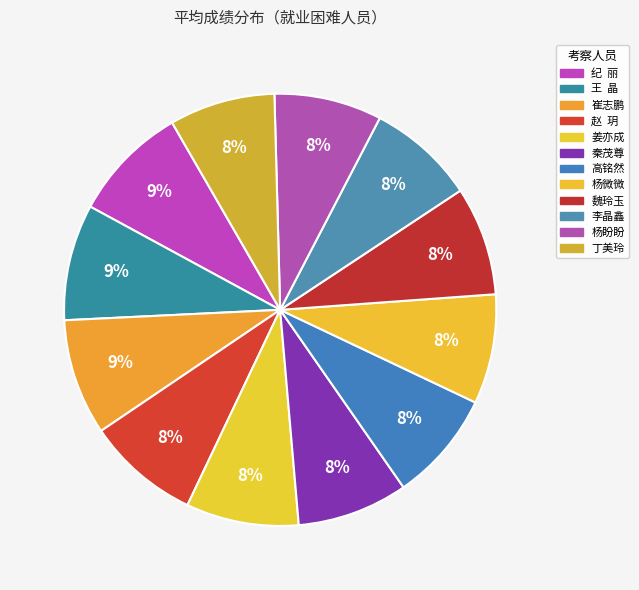

Does any single category account for the majority?

No